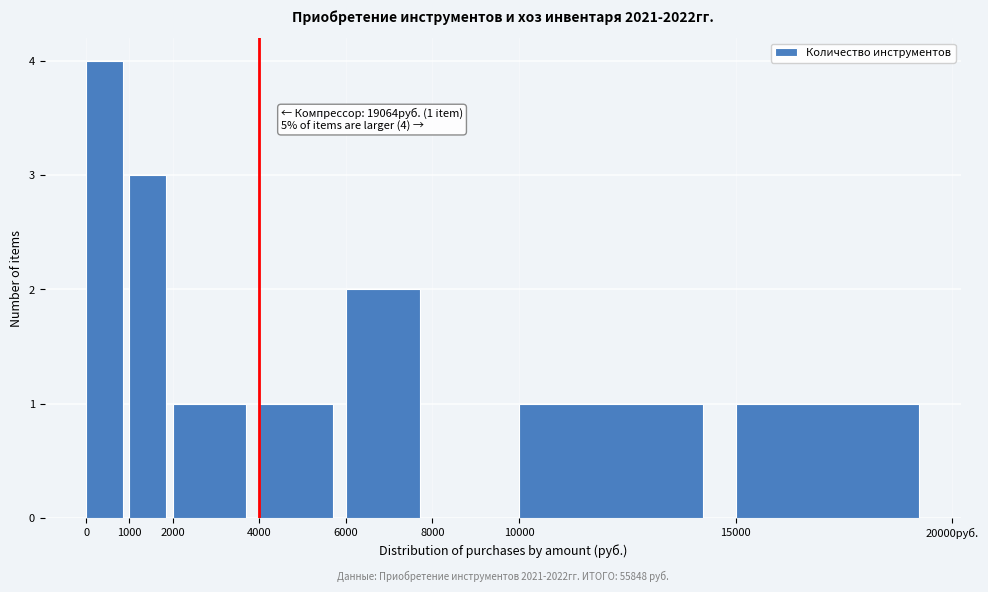

Reading left to right, list all the values displayed in this chart.

0=4	1000=3	2000=1	4000=1	6000=2	8000=0	10000=1	15000=1